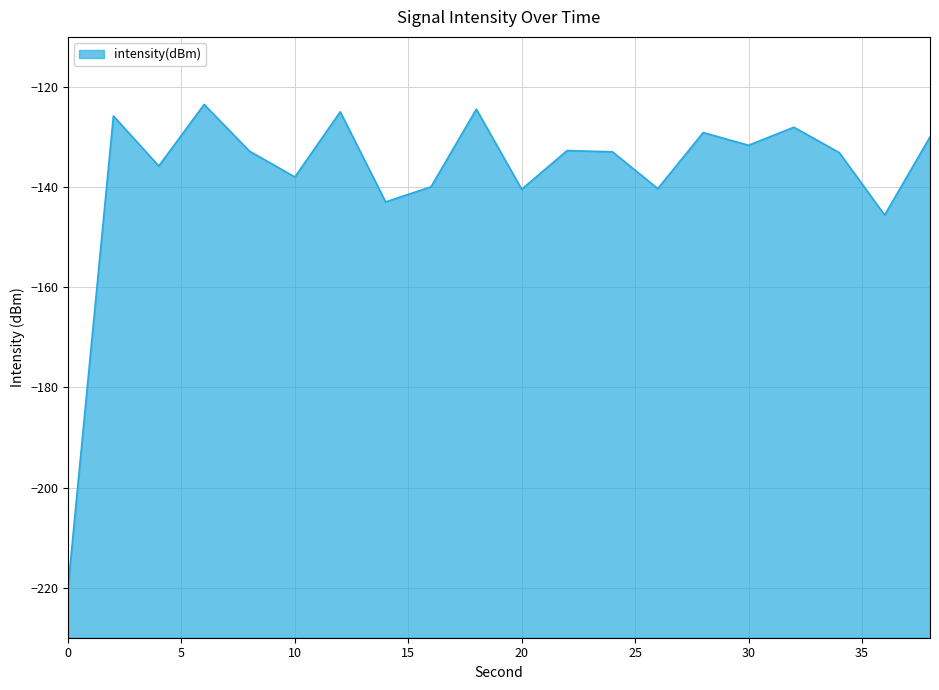

What is the greatest value displayed?

-123.5